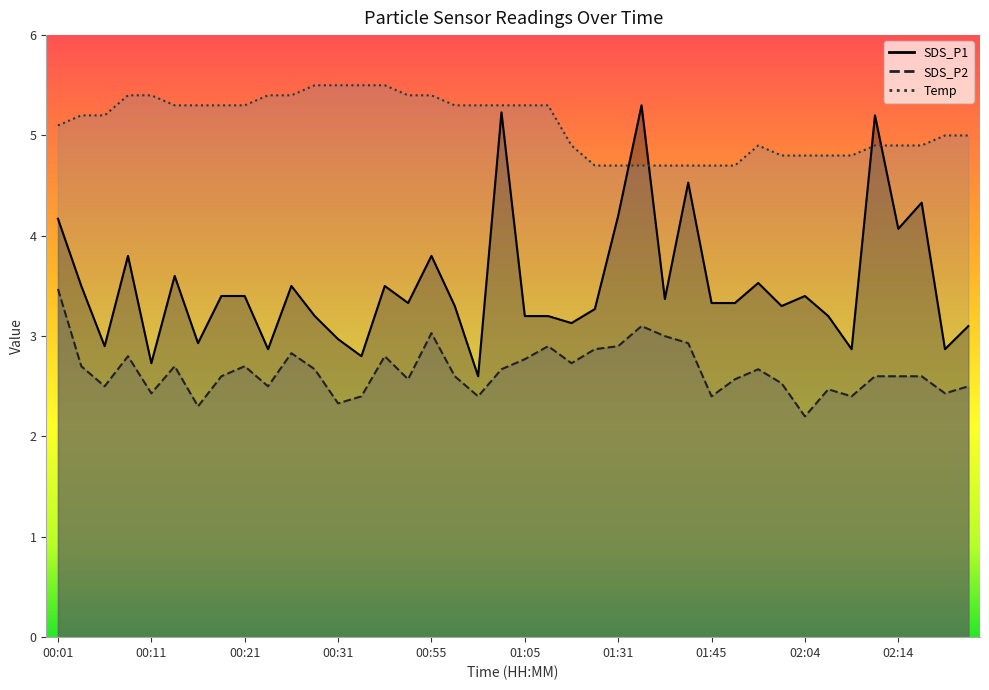

What is the label of the 6th point from the left?

00:13